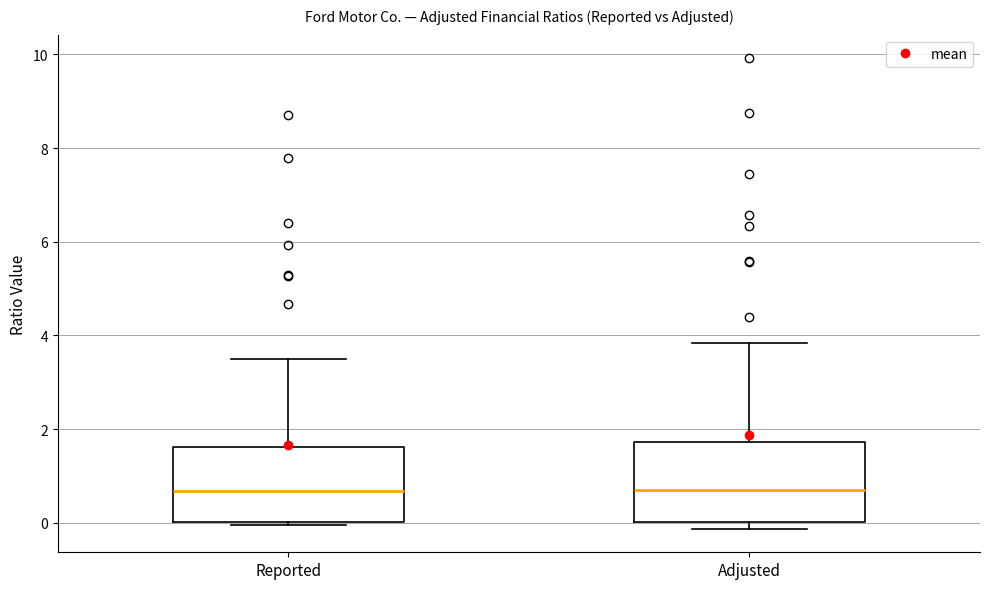

Reading left to right, transcribe this box plot: for each box, give where its median line is, the range the box spans, and where its two whiskers end, as read against the y-axis. The values are not printed on the chart, so give them approximately, as read against the axis.

Reported: median 0.6, box 0.0 to 1.6, whiskers 0.0 (just below the box's lower edge) to 3.4
Adjusted: median 0.8, box 0.0 to 1.8, whiskers -0.2 to 3.8